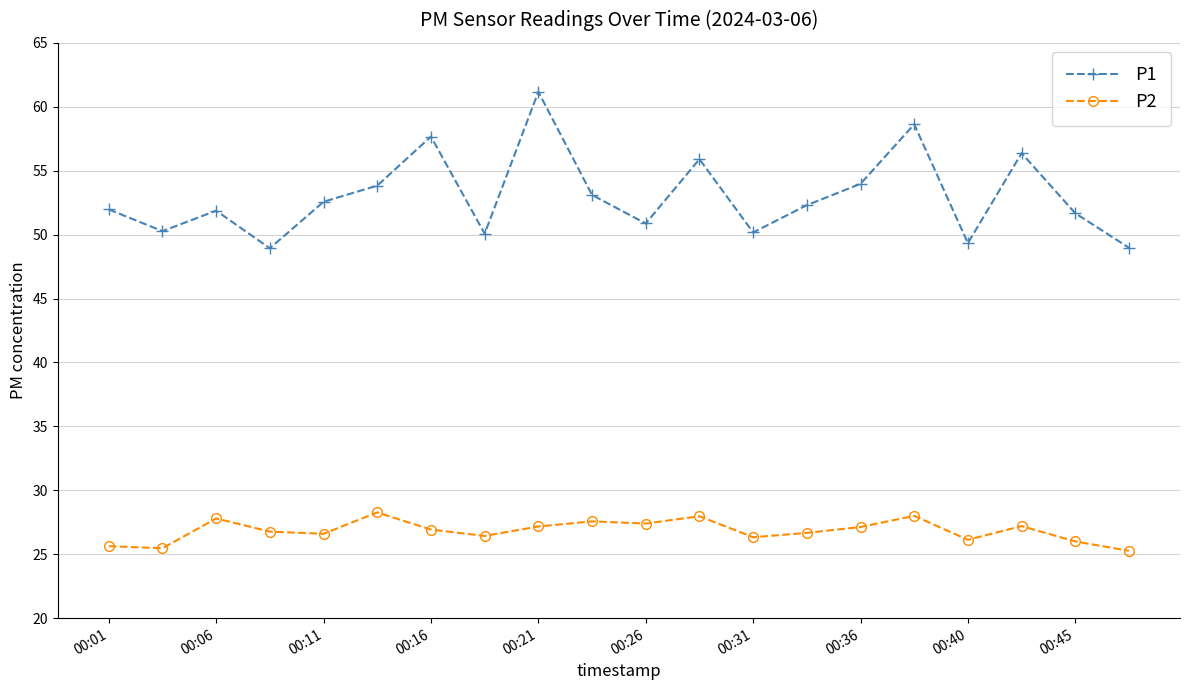

What are all the series names shown in the legend?

P1, P2